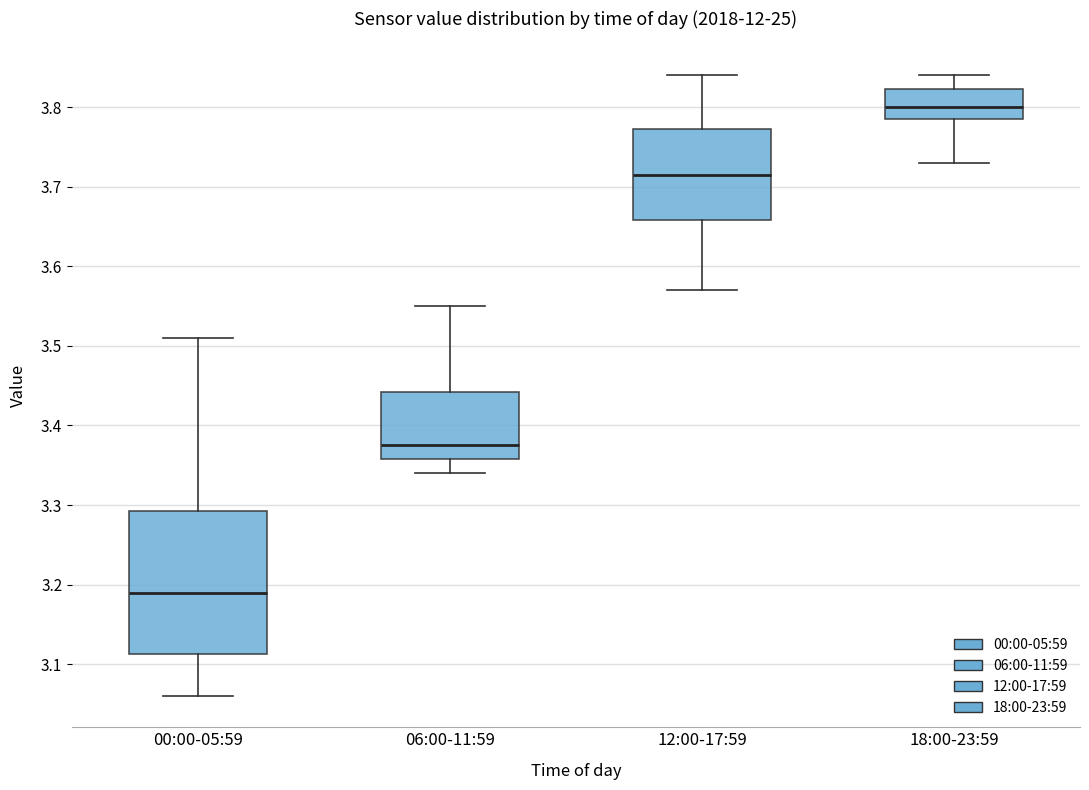

Reading left to right, transcribe this box plot: for each box, give where its median line is, the range the box spans, and where its two whiskers end, as read against the y-axis. The values are not printed on the chart, so give them approximately, as read against the axis.

00:00-05:59: median 3.19, box 3.11 to 3.29, whiskers 3.06 to 3.51
06:00-11:59: median 3.38, box 3.36 to 3.44, whiskers 3.34 to 3.55
12:00-17:59: median 3.72, box 3.66 to 3.77, whiskers 3.57 to 3.84
18:00-23:59: median 3.80, box 3.79 to 3.82, whiskers 3.73 to 3.84